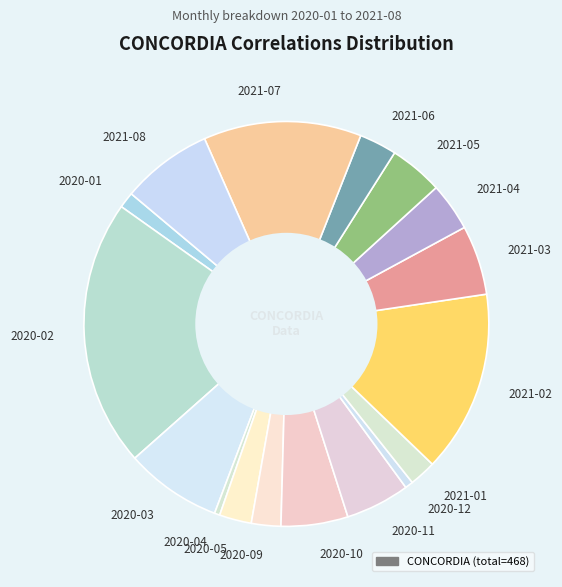

Does 2020-11 represent more than half of the total?

No